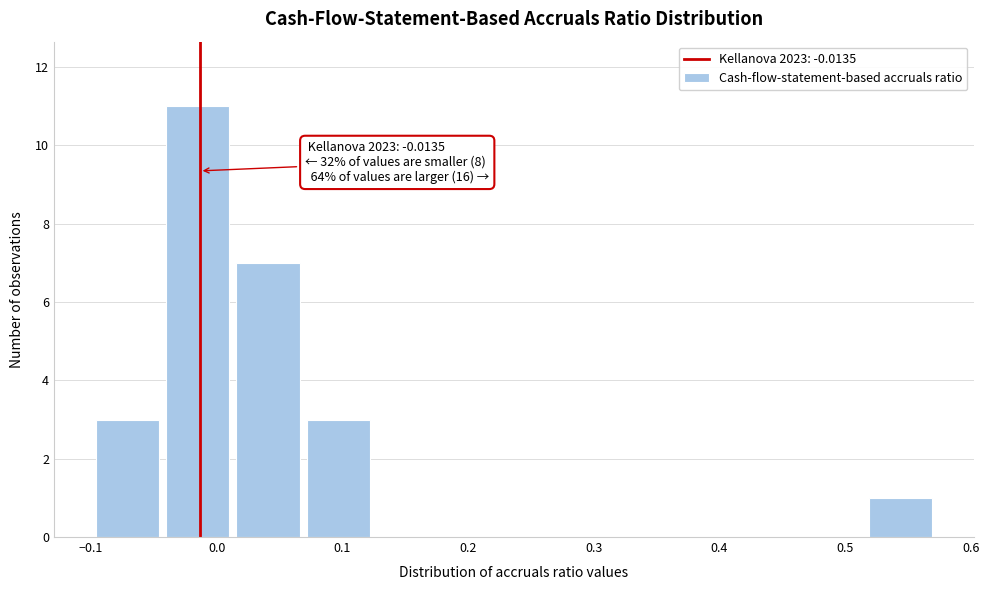

Which range on the x-axis has the tallest bar?

-0.04 to 0.01